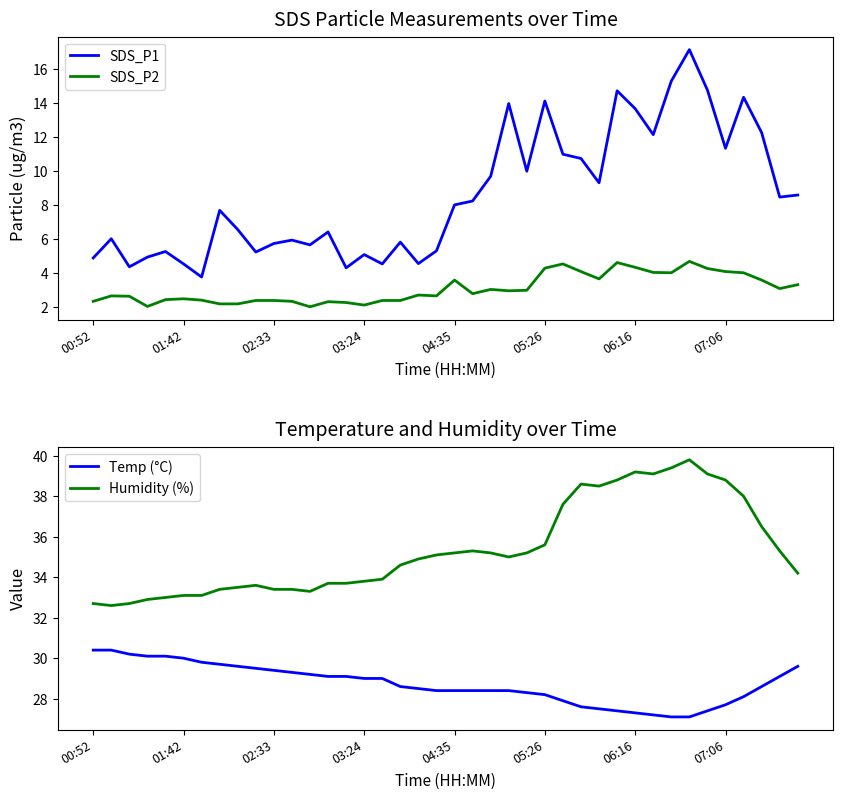

How many categories are shown in the chart?

40